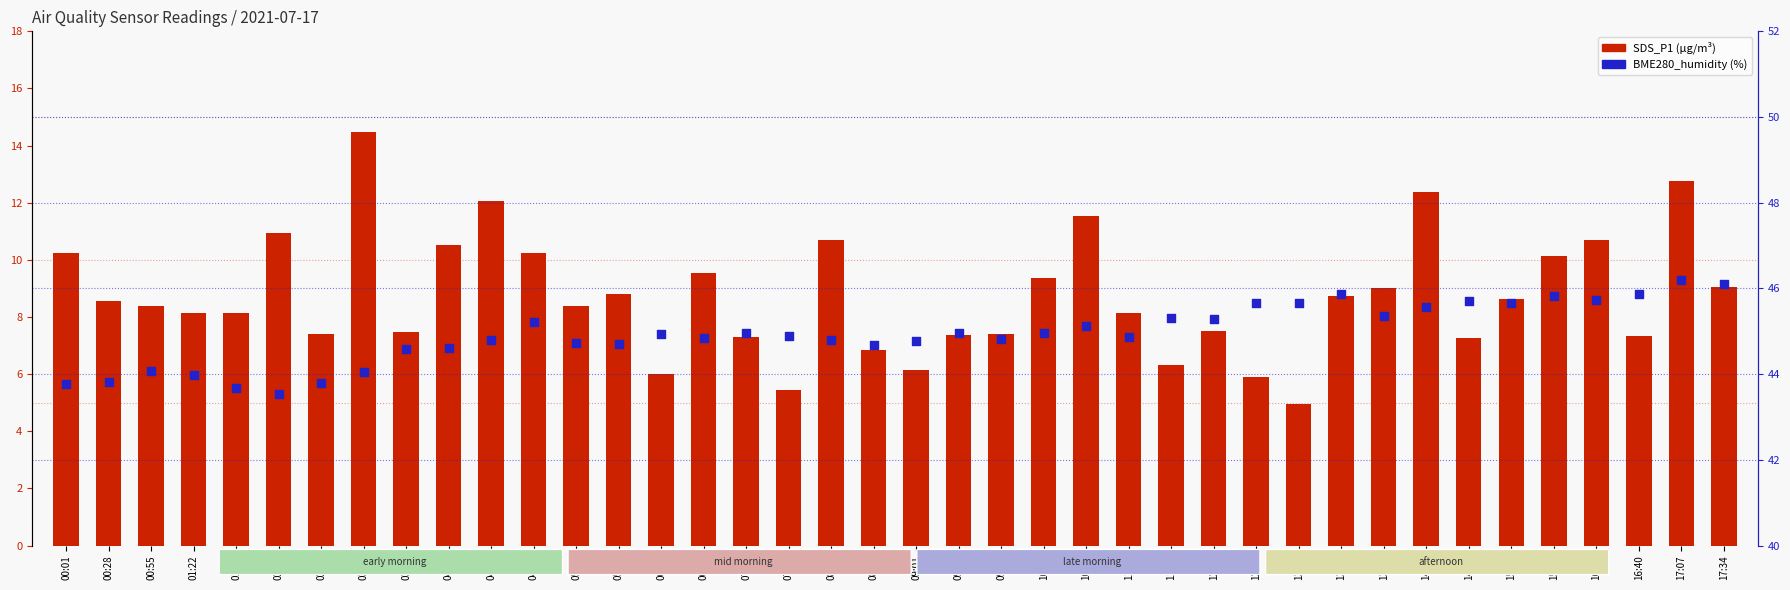

What is the total value across all series at 10:49?

56.7